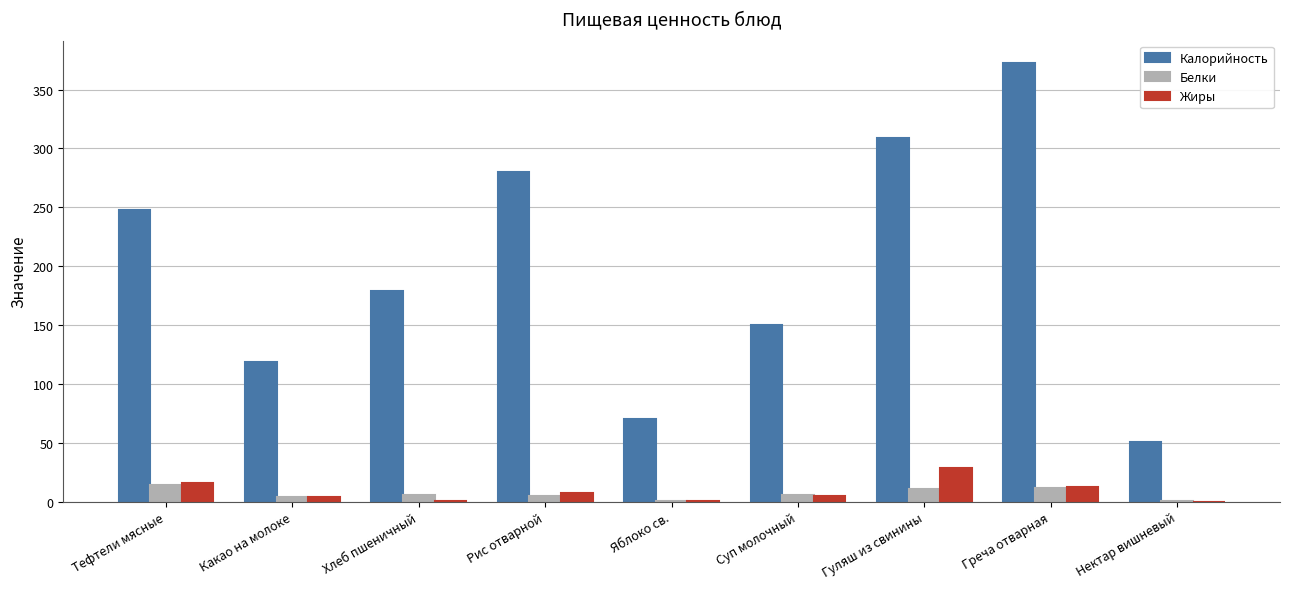

True or false: Белки has a value of 13.7 at Тефтели мясные.

True